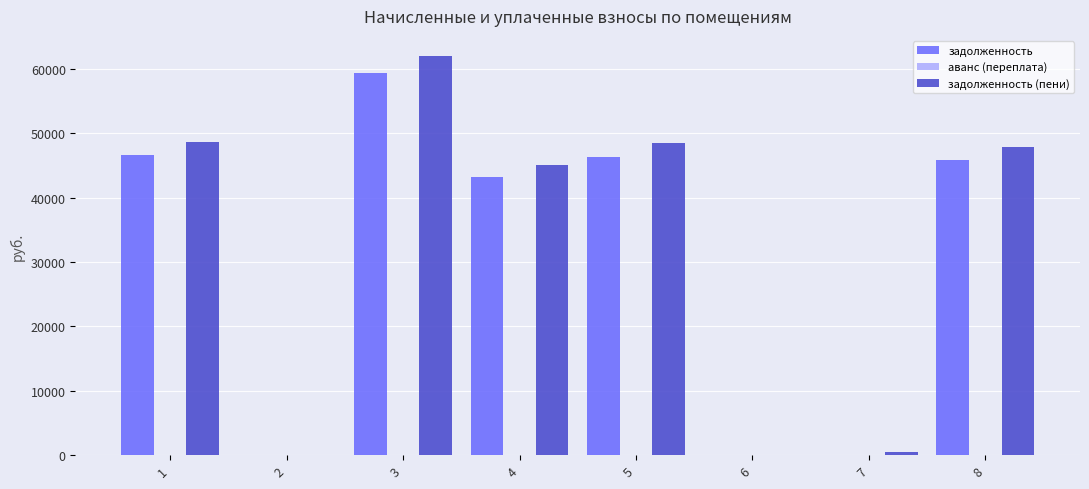

How many categories are shown in the chart?

8